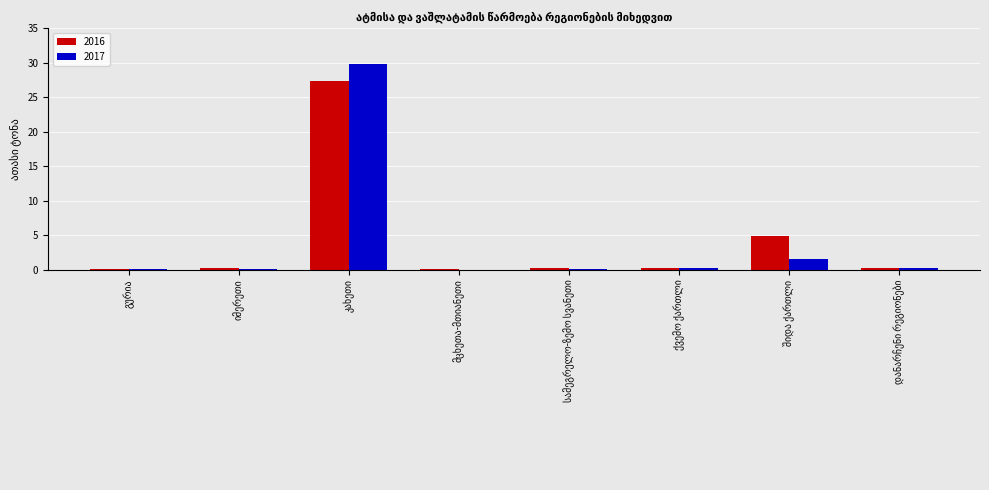

What is the average value of the 2016 series?

4.2